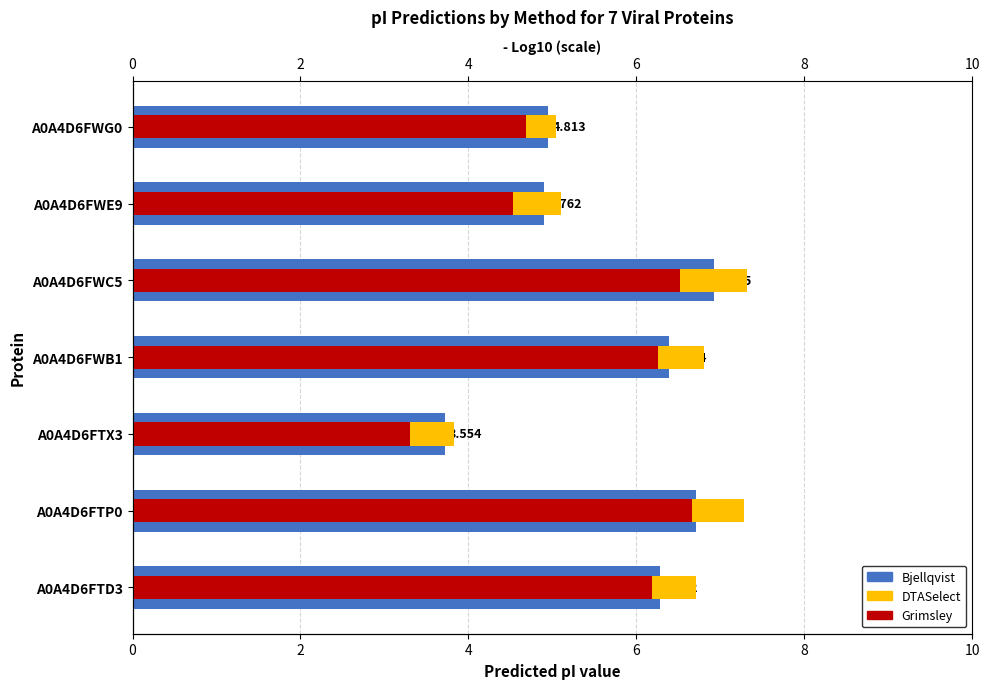

Which has a higher value, A0A4D6FWC5 or A0A4D6FTX3?

A0A4D6FWC5